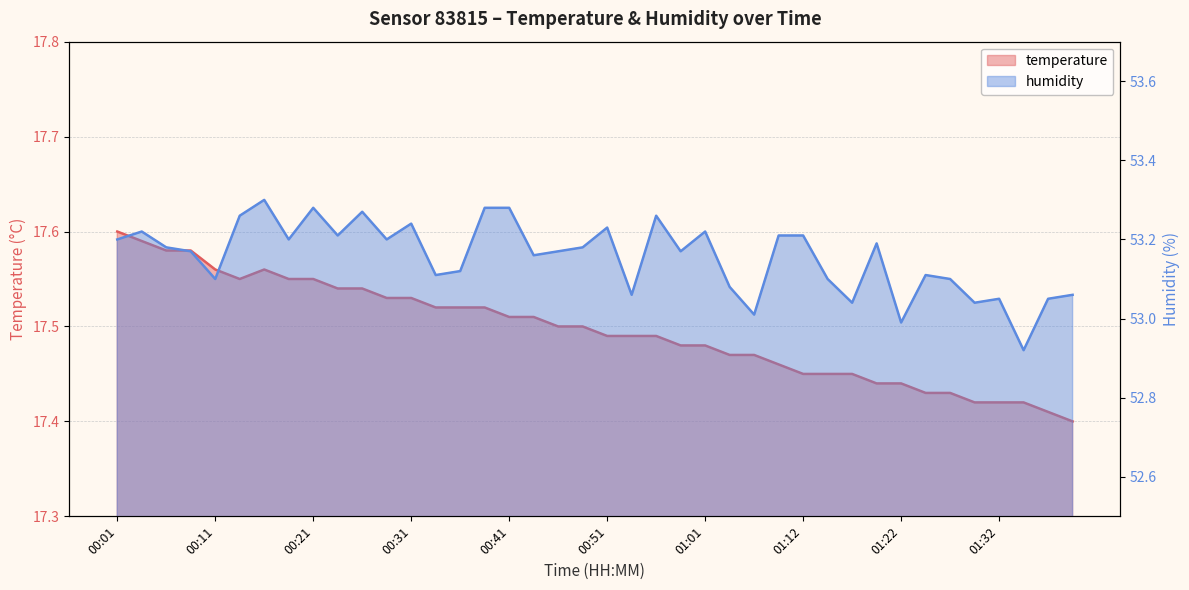

Which has a higher value, 01:06 or 01:32?

01:06